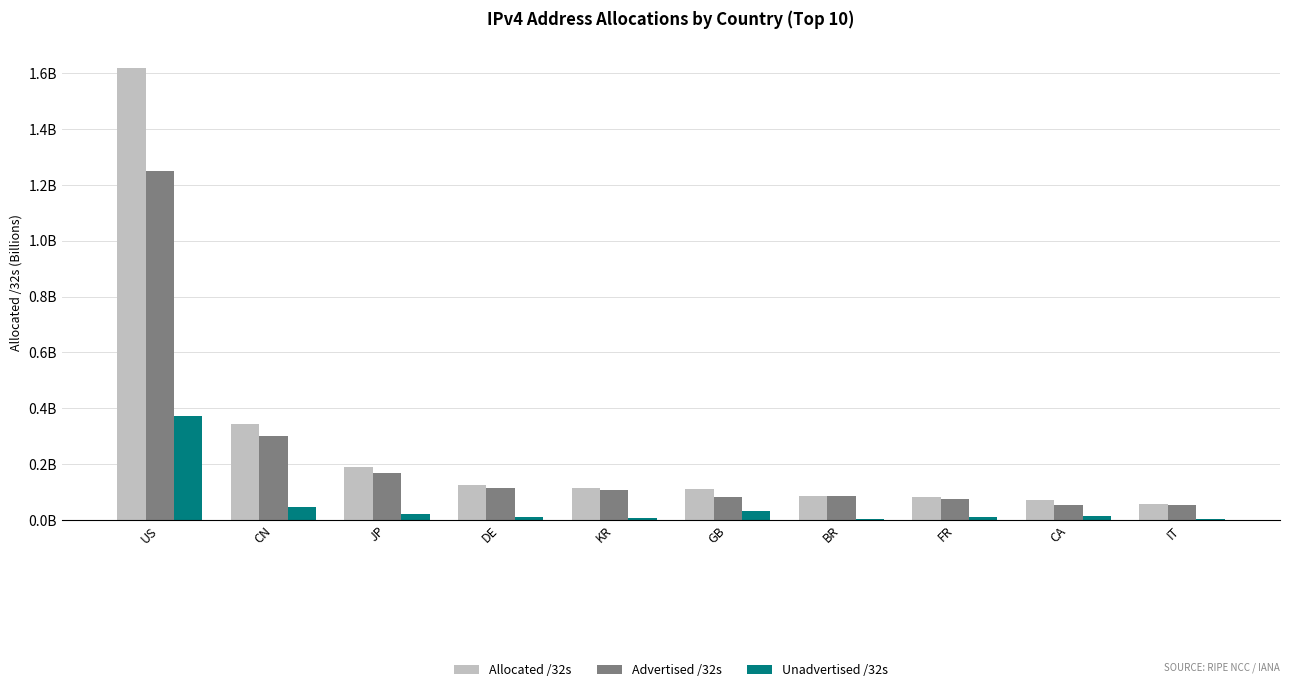

What are all the series names shown in the legend?

Allocated /32s, Advertised /32s, Unadvertised /32s